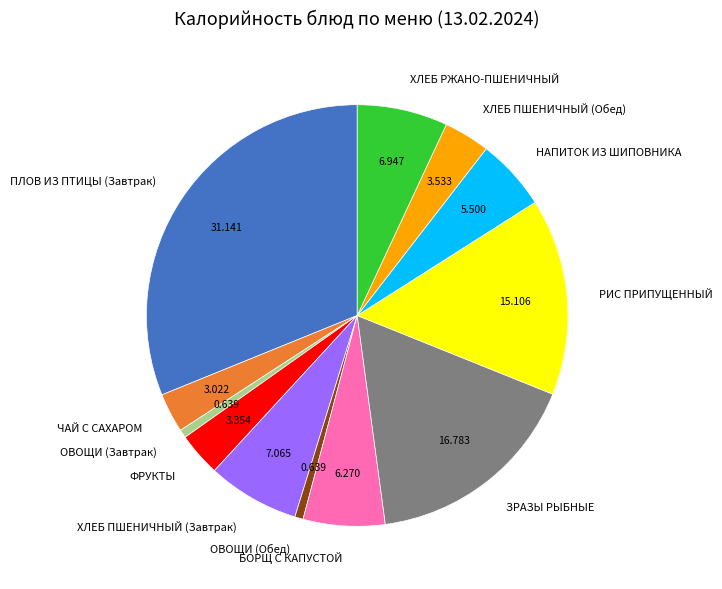

Which slice is the largest?

ПЛОВ ИЗ ПТИЦЫ (Завтрак)